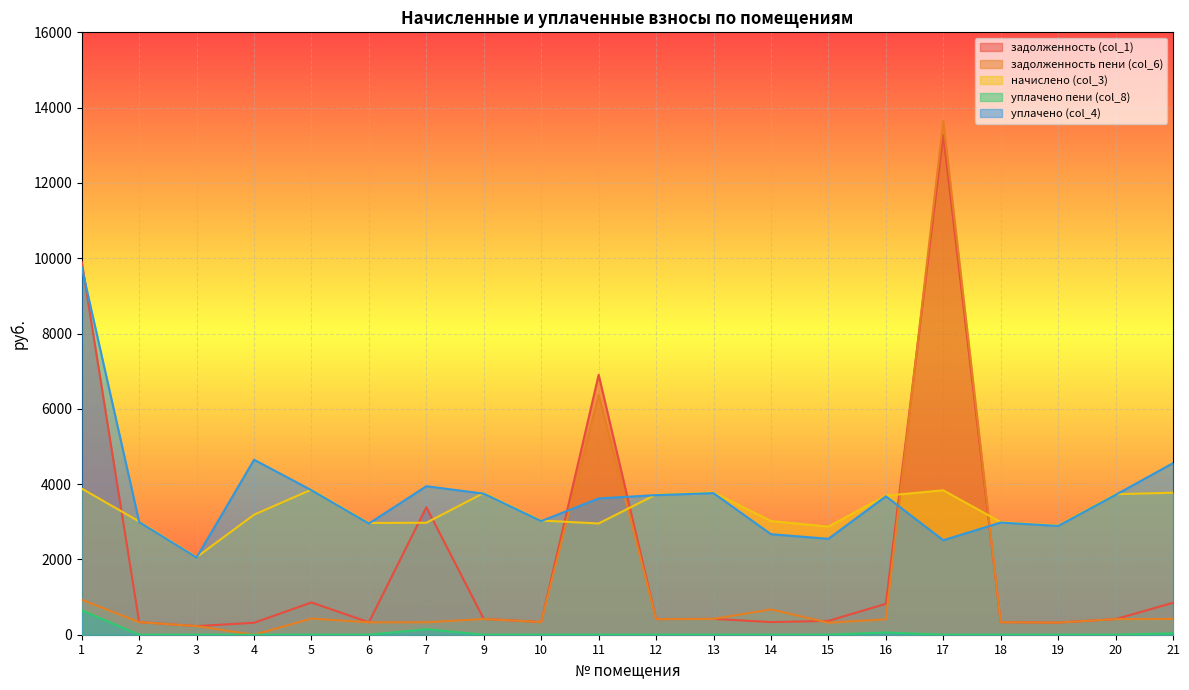

Which series has the widest spread of values?

задолженность пени (col_6)